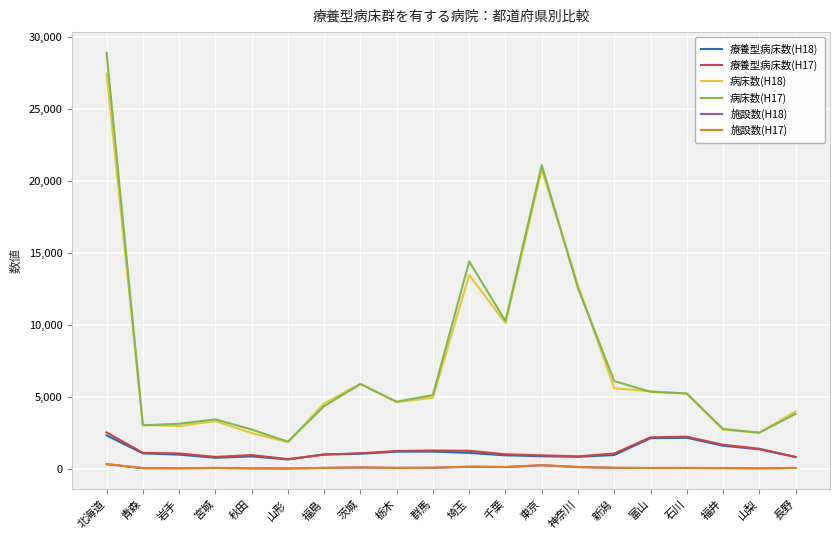

What is the maximum value shown in the chart?

28898.0